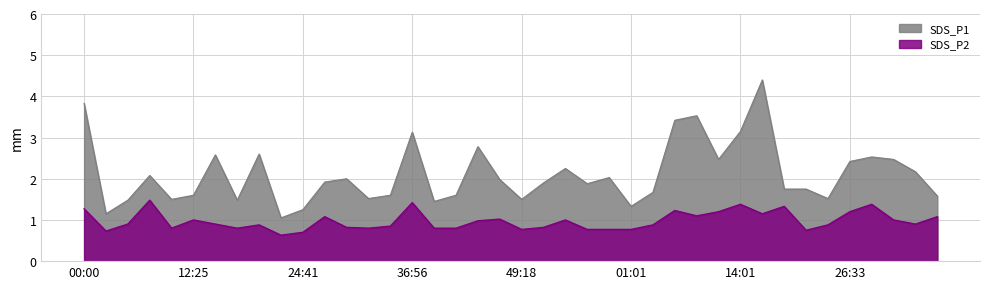

In SDS_P1, how many points are higher than both neighbors (excluding endpoints)?

11